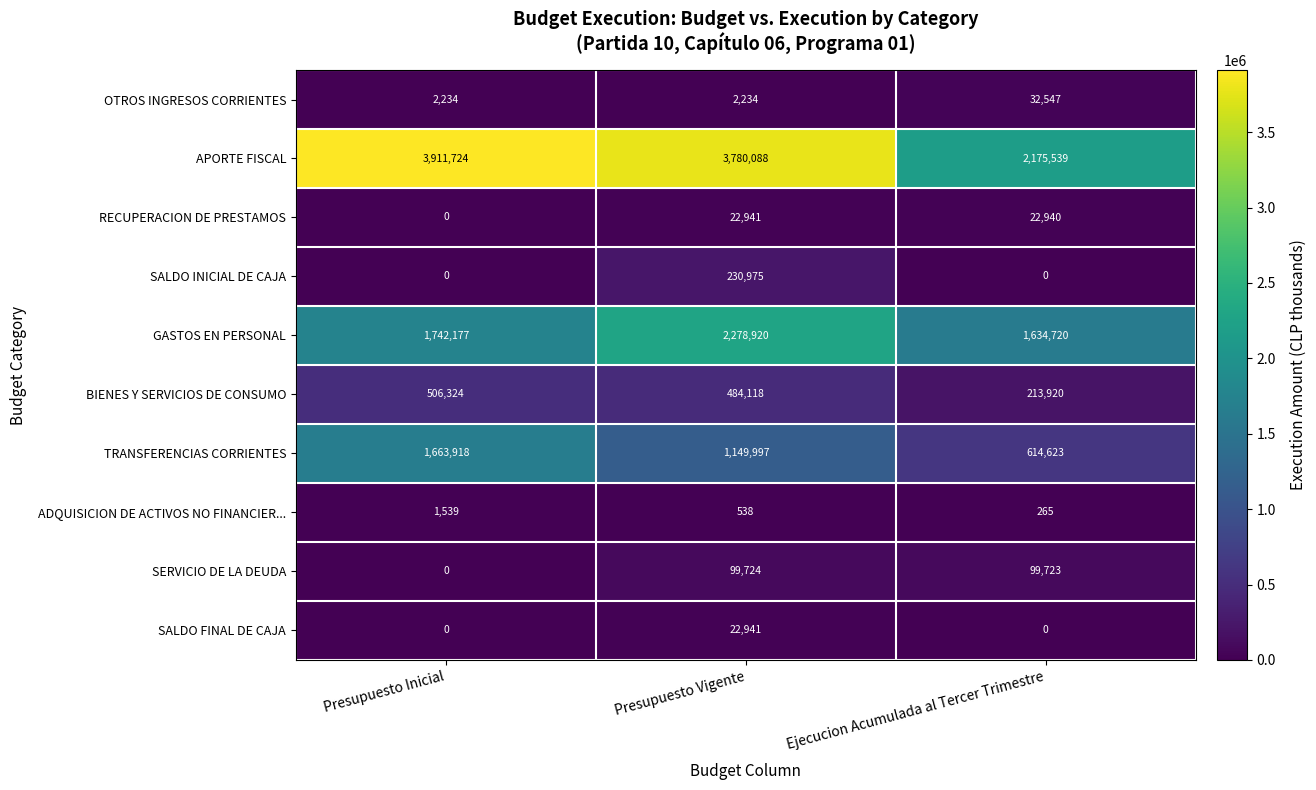

Read the OTROS INGRESOS CORRIENTES value at Presupuesto Vigente, to the nearest 50.

2250